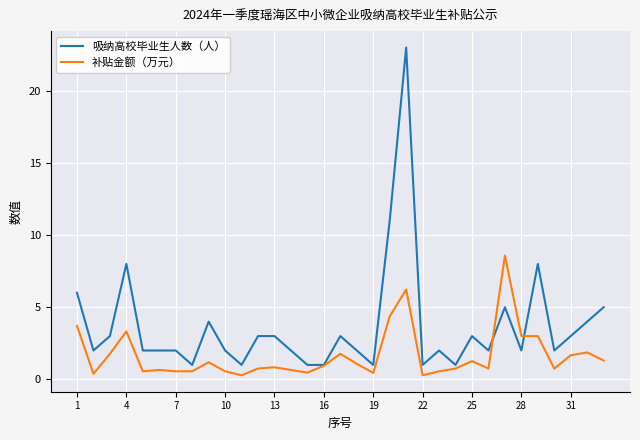

What is the minimum value for 吸纳高校毕业生人数（人）?

1.0